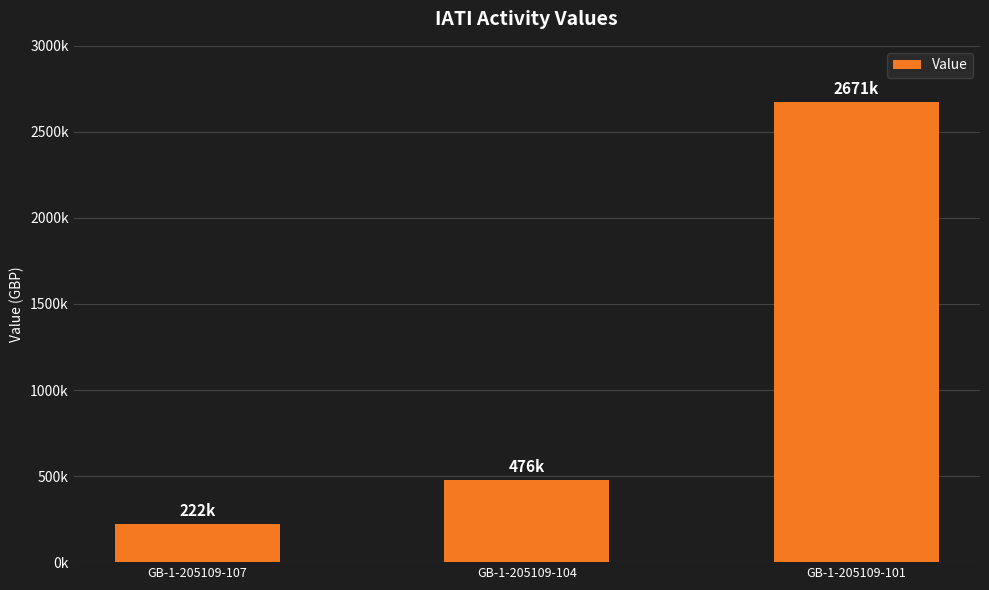

Between GB-1-205109-107 and GB-1-205109-104, which is larger?

GB-1-205109-104